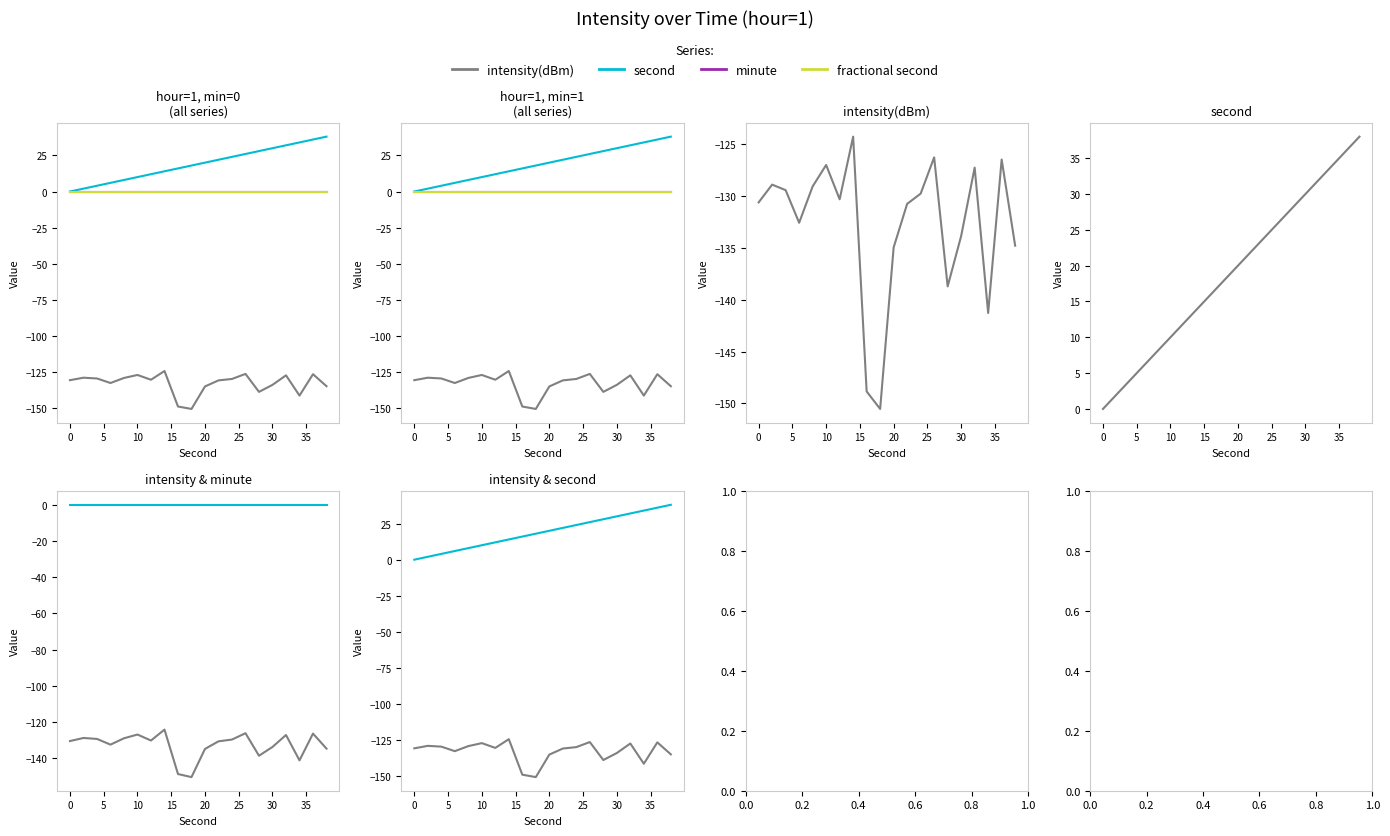

Is this an area chart (filled region under the line)?

No